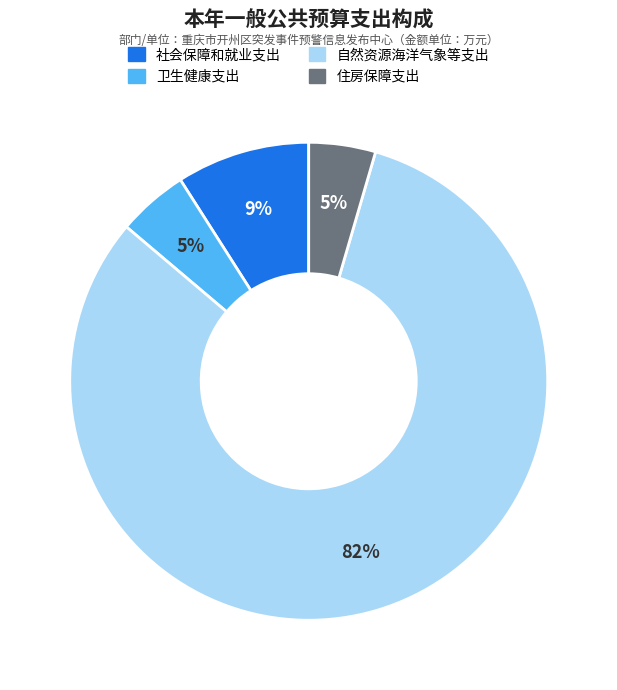

Is it true that 社会保障和就业支出 is 9% of the pie?

True